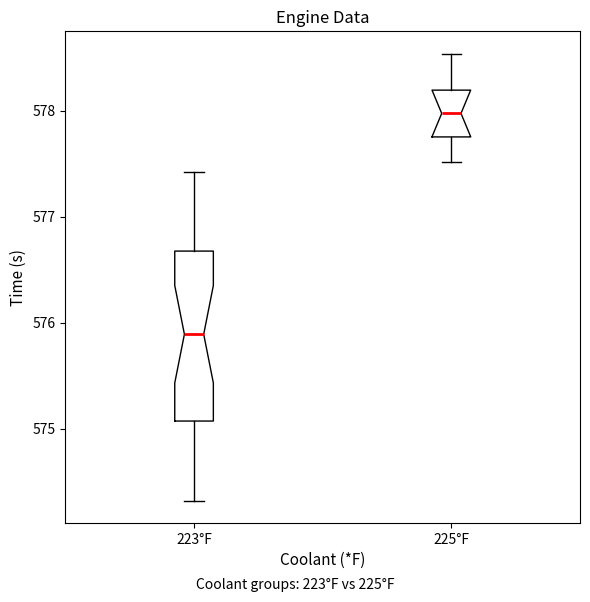

Reading left to right, read every box against the y-axis: the position of its median line, the range the box covers, and the ends of its whiskers. The values are not printed on the chart, so give them approximately, as read against the axis.

223°F: median 575.9, box 575.1 to 576.7, whiskers 574.3 to 577.4
225°F: median 578.0, box 577.8 to 578.2, whiskers 577.5 to 578.5